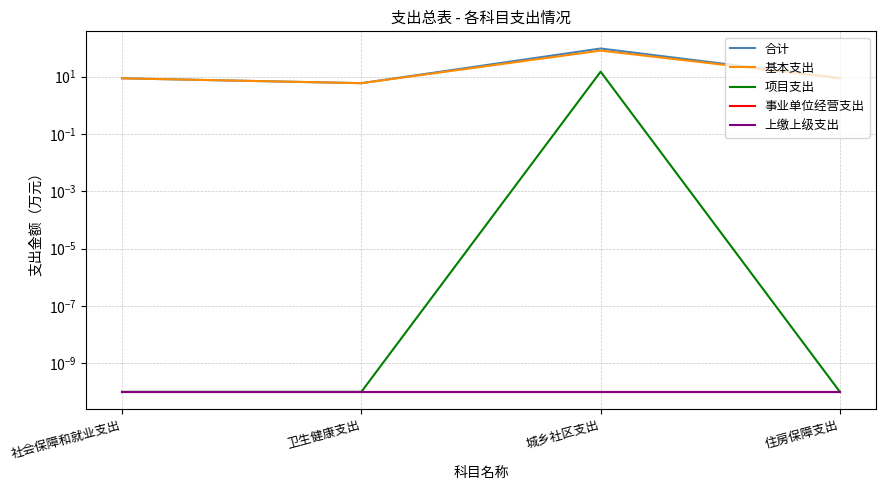

Reading right to left, list all the values displayed in this chart.

合计: 住房保障支出=8.9	城乡社区支出=96.7	卫生健康支出=6.0	社会保障和就业支出=8.8
基本支出: 住房保障支出=8.9	城乡社区支出=81.7	卫生健康支出=6.0	社会保障和就业支出=8.8
项目支出: 住房保障支出=0.0	城乡社区支出=15.0	卫生健康支出=0.0	社会保障和就业支出=0.0
事业单位经营支出: 住房保障支出=0.0	城乡社区支出=0.0	卫生健康支出=0.0	社会保障和就业支出=0.0
上缴上级支出: 住房保障支出=0.0	城乡社区支出=0.0	卫生健康支出=0.0	社会保障和就业支出=0.0